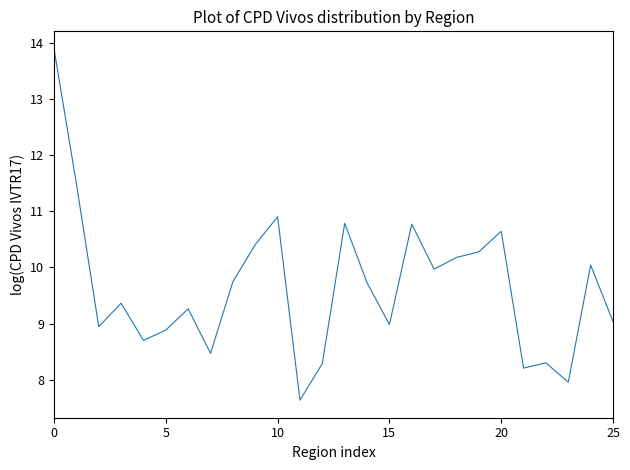

How many series are shown in this chart?

1